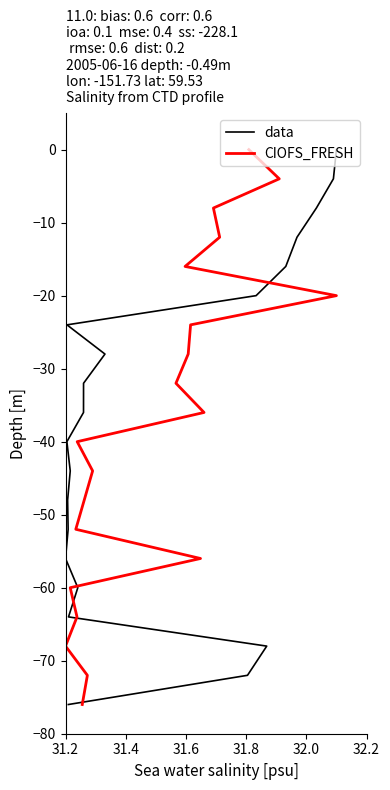

Does the chart have visible grid lines?

No